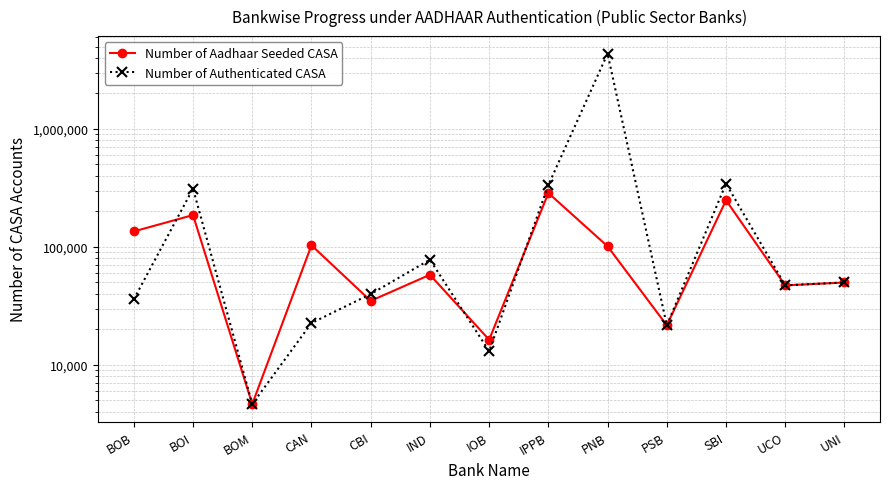

At which label does Number of Aadhaar Seeded CASA first exceed 58058?

BOB